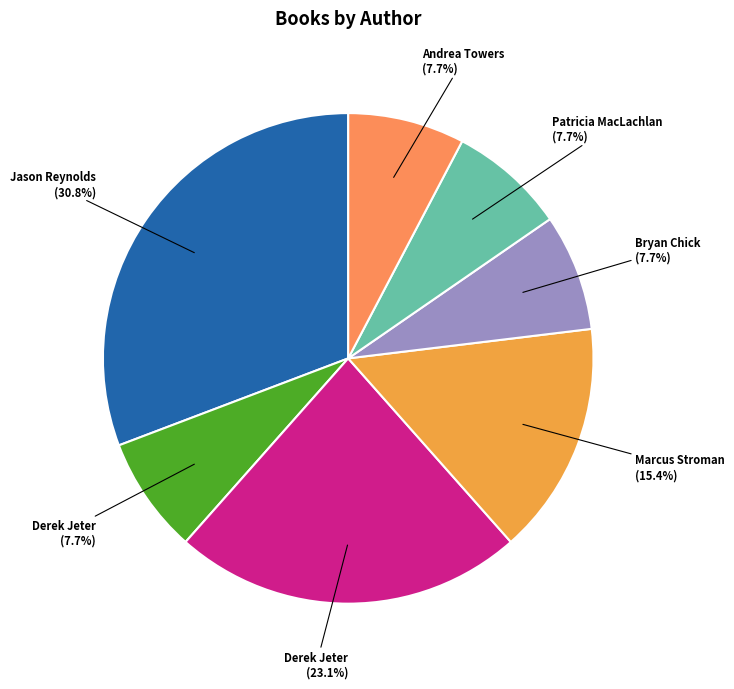

How many slices are in this pie chart?

7